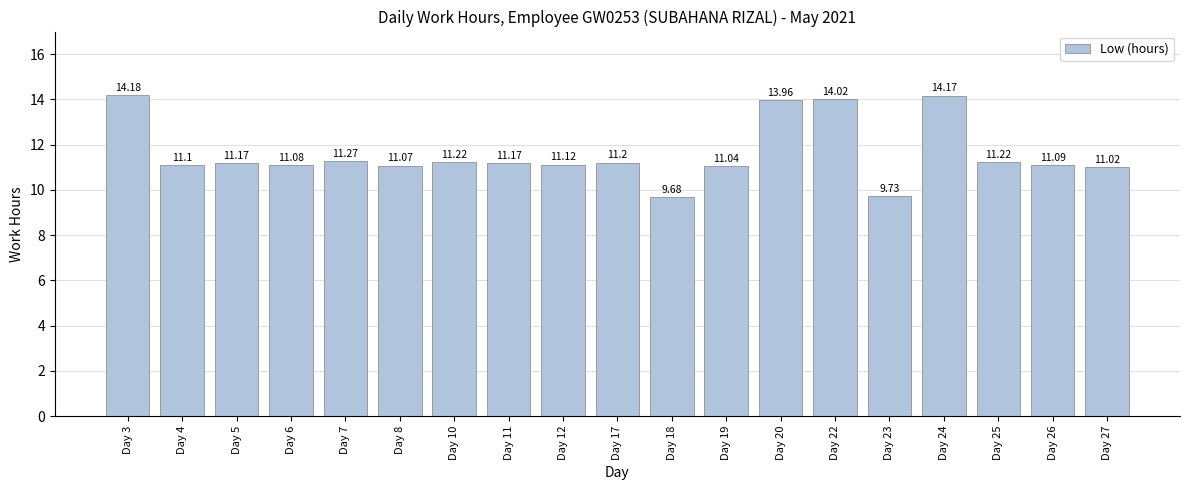

At which label is the value closest to 11?

Day 27